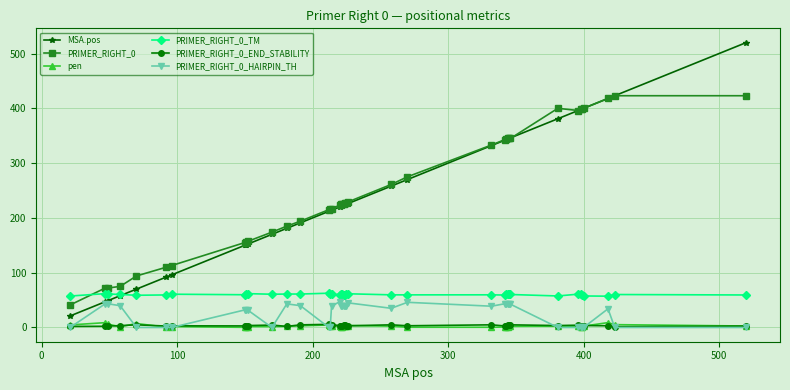

In PRIMER_RIGHT_0_END_STABILITY, how many points are higher than both neighbors (excluding endpoints)?

11